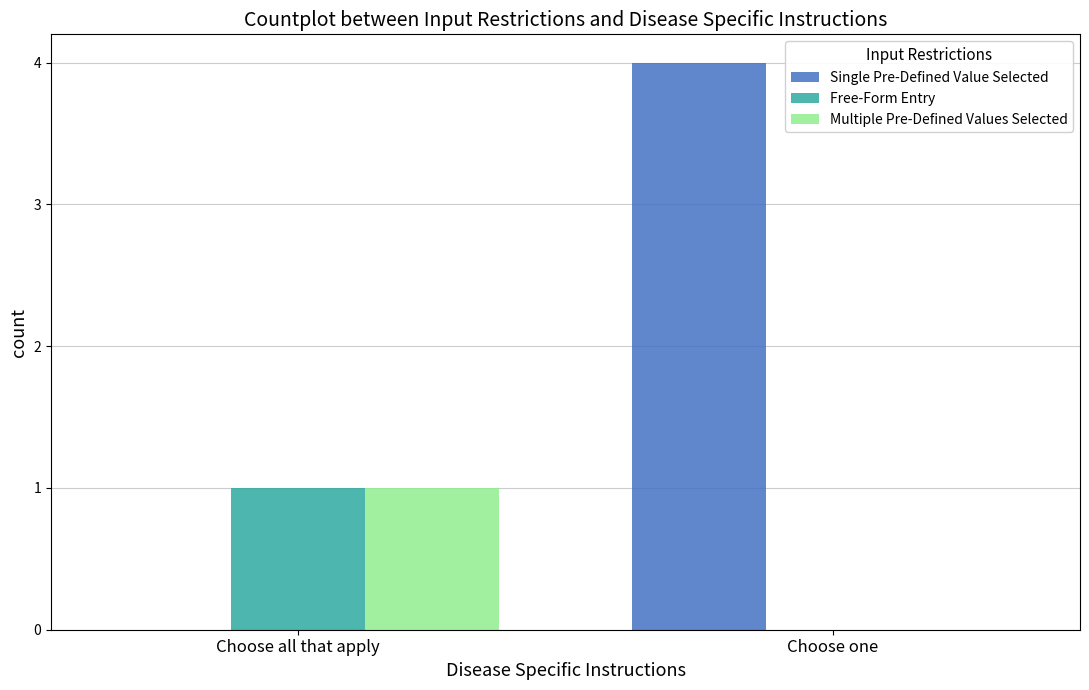

Reading left to right, what are all the values shown in this chart?

Single Pre-Defined Value Selected: 0	4
Free-Form Entry: 1	0
Multiple Pre-Defined Values Selected: 1	0